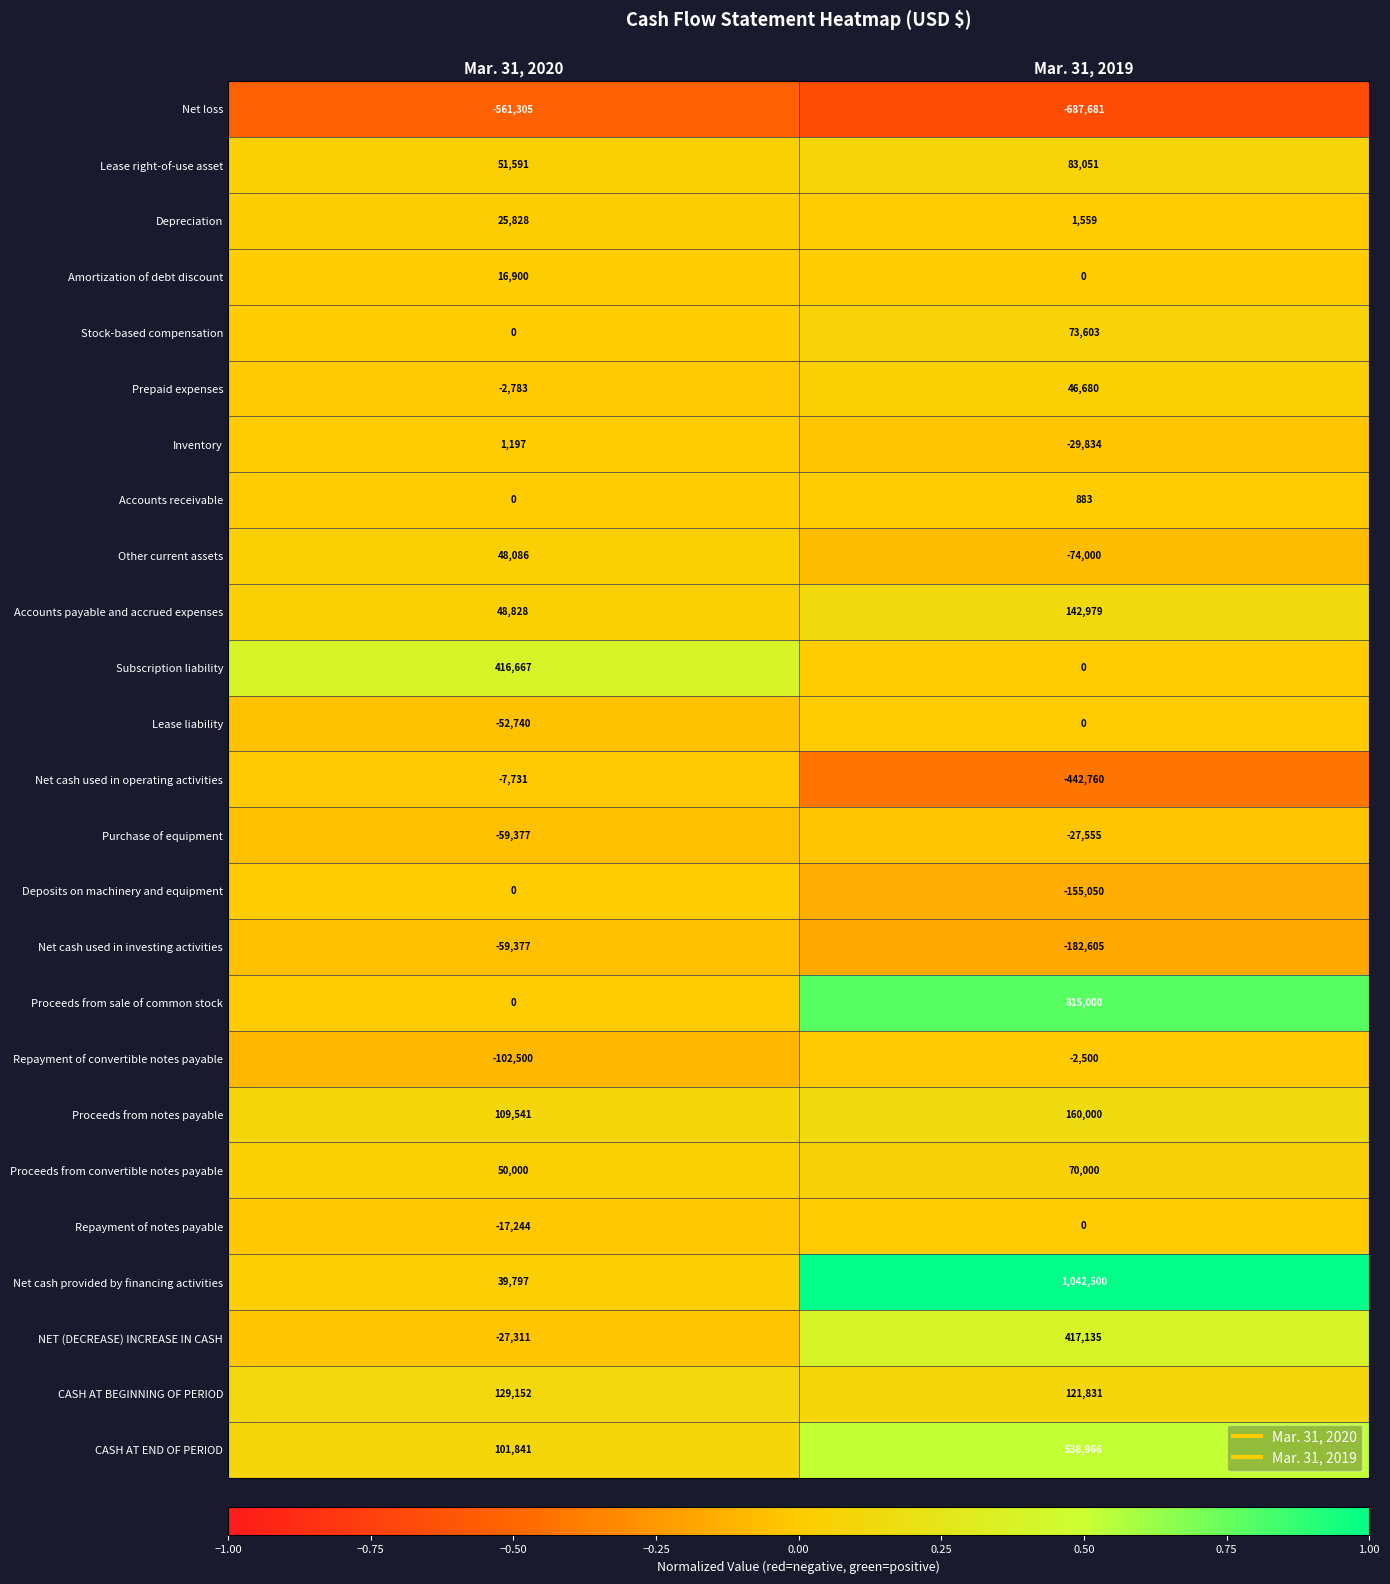

Which series has the largest total across all categories?

Net cash provided by financing activities